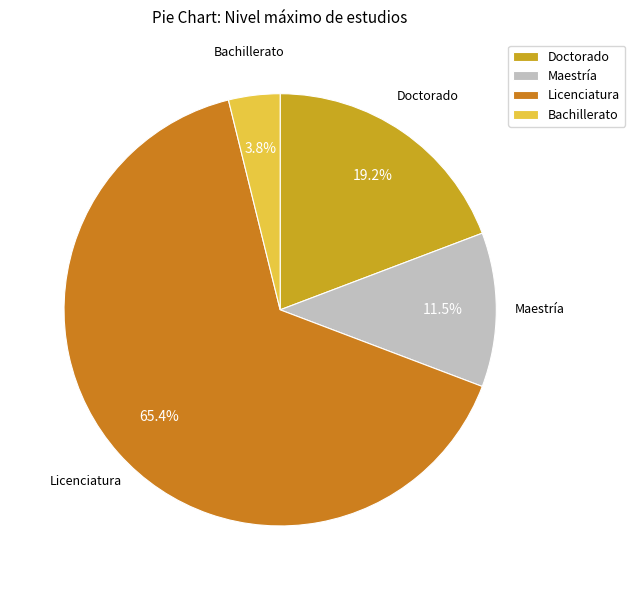

To the nearest percent, what is the difference between the Maestría and Doctorado slice percentages?

8%